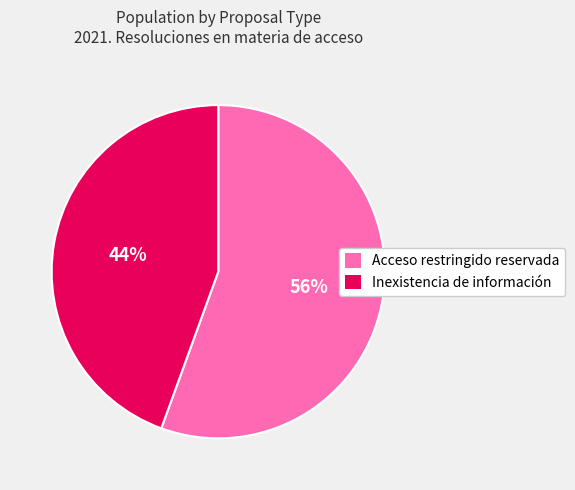

The Inexistencia de información slice represents 44% of the pie. True or false?

True